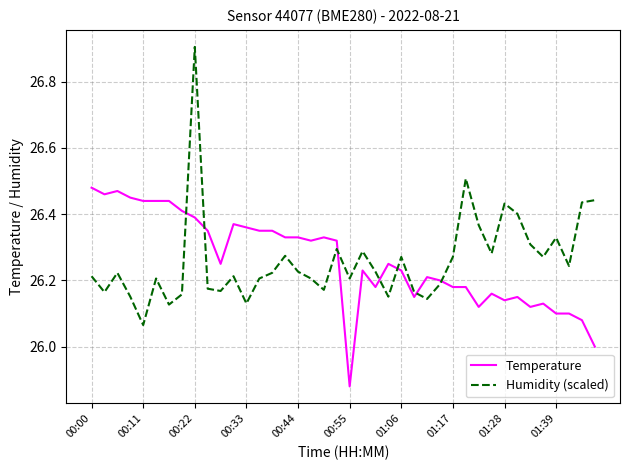

Which series has the largest range (max minus min)?

Humidity (scaled)